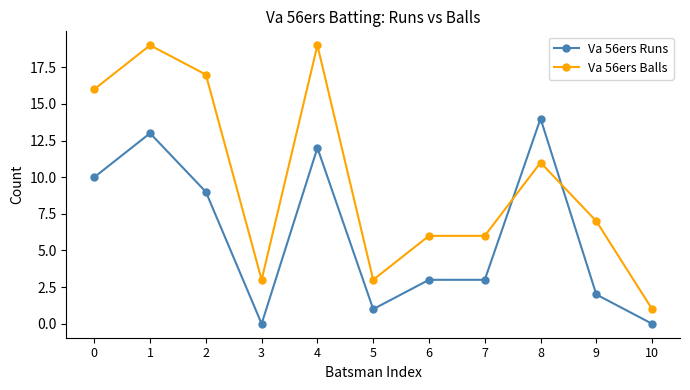

At which category is the sum across all series the highest?

1